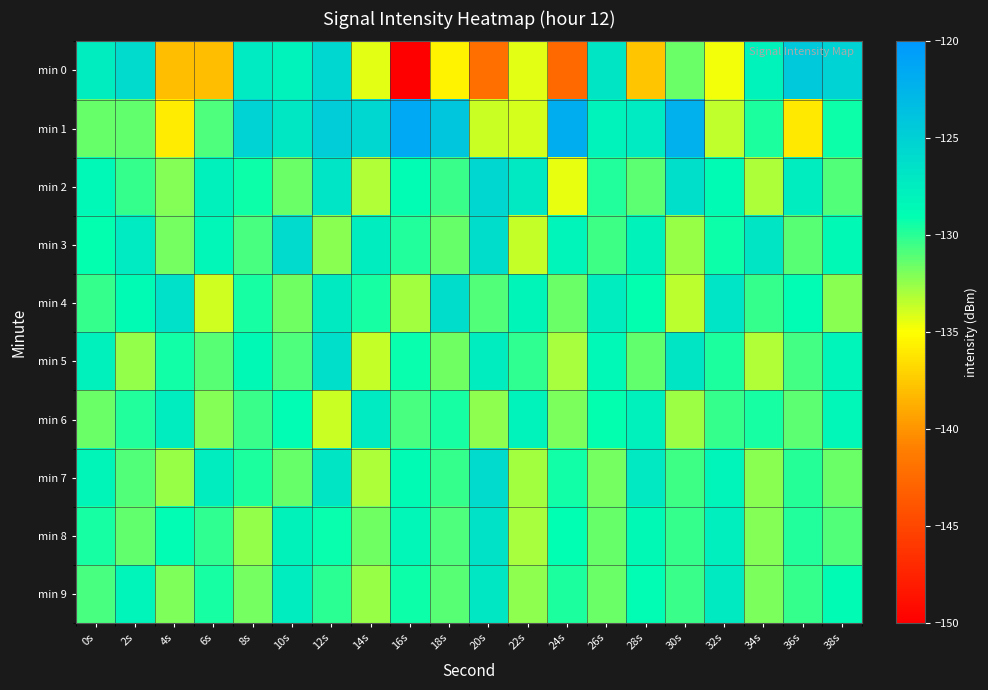

Reading left to right, transcribe all the data shown in this chart.

min 0: 0s=-127.5	2s=-125.9	4s=-138.0	6s=-138.0	8s=-127.3	10s=-128.0	12s=-125.6	14s=-134.4	16s=-149.9	18s=-135.5	20s=-142.0	22s=-134.4	24s=-142.5	26s=-126.8	28s=-137.6	30s=-131.6	32s=-134.7	34s=-128.1	36s=-124.3	38s=-125.3
min 1: 0s=-131.4	2s=-131.3	4s=-135.9	6s=-130.9	8s=-125.2	10s=-126.9	12s=-124.7	14s=-125.6	16s=-121.5	18s=-124.1	20s=-133.7	22s=-134.1	24s=-121.9	26s=-128.0	28s=-127.4	30s=-122.1	32s=-133.6	34s=-129.7	36s=-136.0	38s=-129.3
min 2: 0s=-128.5	2s=-130.2	4s=-132.1	6s=-127.8	8s=-129.3	10s=-131.5	12s=-126.7	14s=-133.2	16s=-128.9	18s=-130.4	20s=-125.6	22s=-127.1	24s=-134.5	26s=-129.8	28s=-131.2	30s=-126.3	32s=-128.7	34s=-133.1	36s=-127.4	38s=-130.9
min 3: 0s=-129.1	2s=-127.3	4s=-131.8	6s=-128.4	8s=-130.7	10s=-125.9	12s=-132.3	14s=-127.6	16s=-129.8	18s=-131.4	20s=-126.2	22s=-133.7	24s=-128.1	26s=-130.5	28s=-127.9	30s=-132.6	32s=-129.3	34s=-126.8	36s=-131.1	38s=-128.6
min 4: 0s=-130.3	2s=-128.7	4s=-126.4	6s=-133.9	8s=-129.5	10s=-131.7	12s=-127.2	14s=-129.6	16s=-132.8	18s=-126.1	20s=-130.9	22s=-128.3	24s=-131.6	26s=-127.5	28s=-129.1	30s=-133.4	32s=-126.7	34s=-130.2	36s=-128.8	38s=-132.3
min 5: 0s=-127.8	2s=-132.5	4s=-129.4	6s=-131.1	8s=-128.6	10s=-130.8	12s=-126.3	14s=-133.6	16s=-129.2	18s=-131.7	20s=-127.4	22s=-130.1	24s=-132.9	26s=-128.5	28s=-131.3	30s=-126.9	32s=-129.7	34s=-133.2	36s=-130.6	38s=-128.2
min 6: 0s=-131.5	2s=-129.8	4s=-127.6	6s=-132.1	8s=-130.4	10s=-128.9	12s=-133.8	14s=-127.3	16s=-130.7	18s=-129.5	20s=-132.4	22s=-128.0	24s=-131.9	26s=-129.1	28s=-127.8	30s=-132.7	32s=-130.3	34s=-129.6	36s=-131.2	38s=-128.4
min 7: 0s=-128.3	2s=-130.9	4s=-132.6	6s=-127.5	8s=-129.7	10s=-131.4	12s=-126.8	14s=-133.1	16s=-128.7	18s=-130.2	20s=-125.9	22s=-132.8	24s=-129.4	26s=-131.8	28s=-127.1	30s=-130.5	32s=-128.1	34s=-132.3	36s=-129.9	38s=-131.6
min 8: 0s=-129.6	2s=-131.3	4s=-128.8	6s=-130.1	8s=-132.5	10s=-127.9	12s=-129.2	14s=-131.7	16s=-128.4	18s=-130.8	20s=-126.5	22s=-132.9	24s=-129.0	26s=-131.4	28s=-128.6	30s=-130.3	32s=-127.7	34s=-132.1	36s=-129.8	38s=-131.0
min 9: 0s=-130.7	2s=-128.2	4s=-132.0	6s=-129.5	8s=-131.8	10s=-127.4	12s=-130.0	14s=-132.6	16s=-129.3	18s=-131.1	20s=-127.0	22s=-132.4	24s=-129.7	26s=-131.5	28s=-128.9	30s=-130.4	32s=-127.2	34s=-131.9	36s=-130.2	38s=-128.7